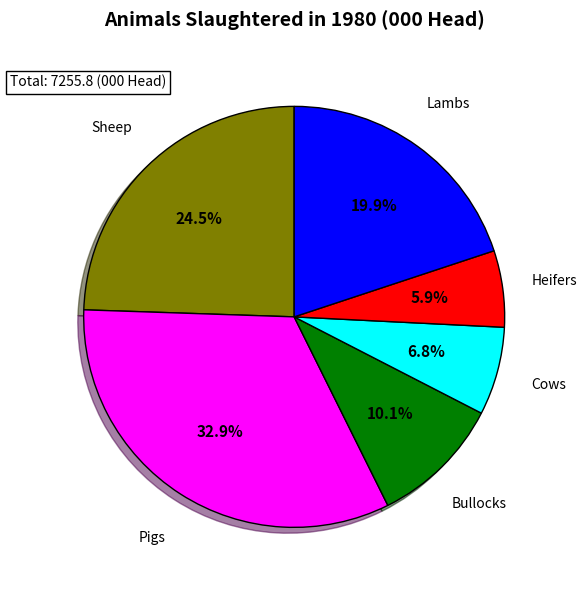

Is there any slice that represents more than half of the pie?

No